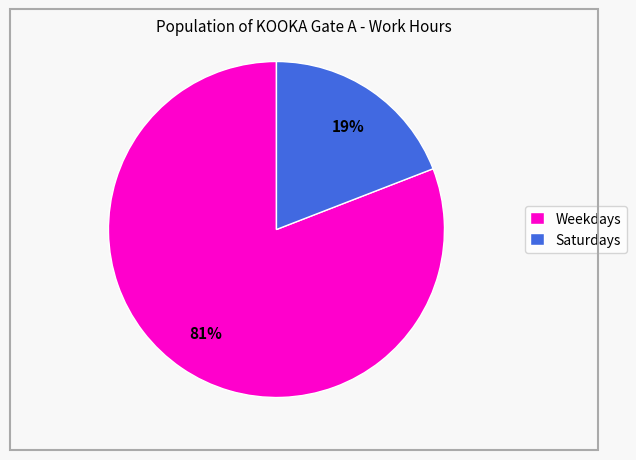

How many segments does this pie chart have?

2